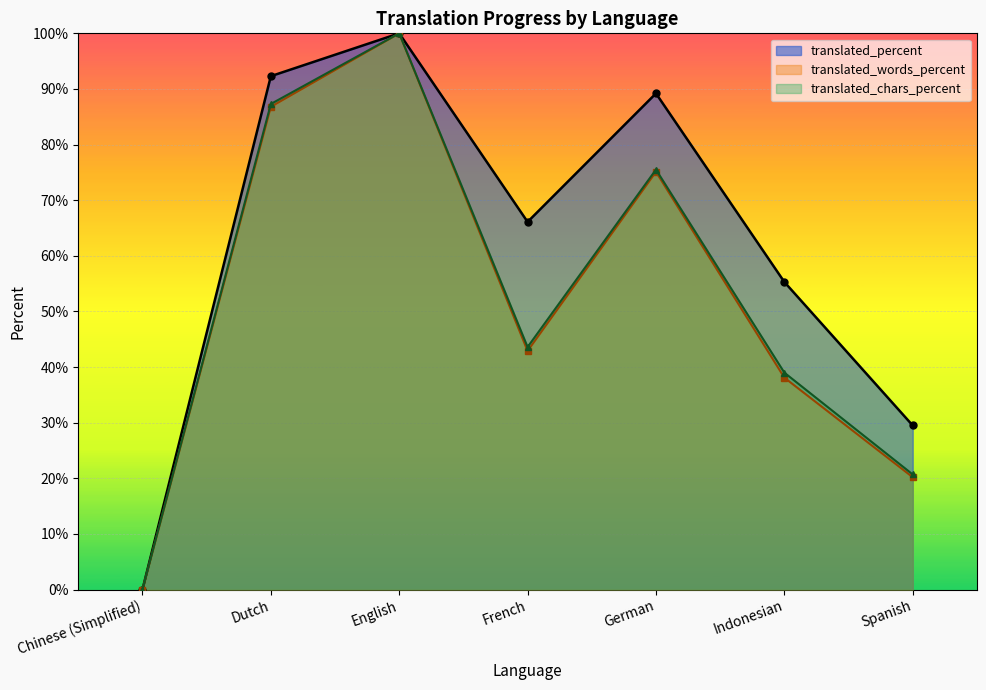

Which label corresponds to the largest value in the chart?

English